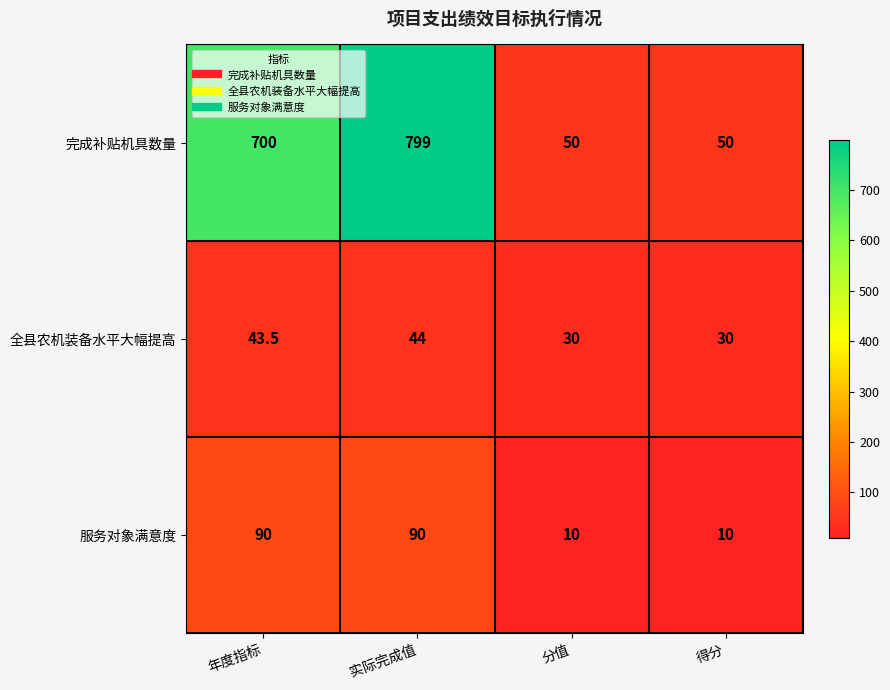

How many series are shown in this chart?

3